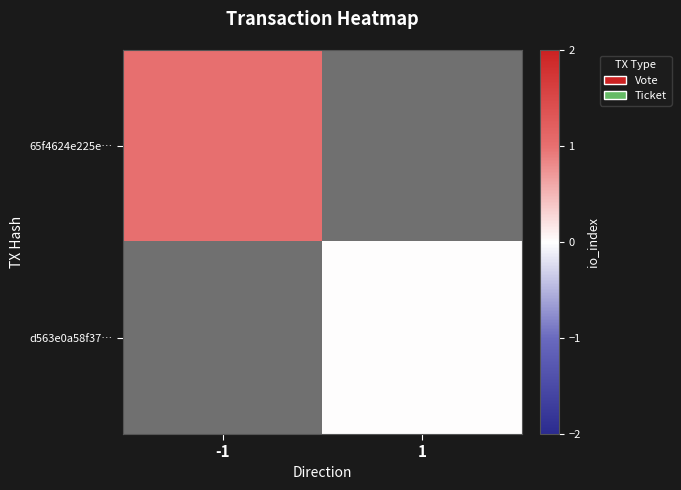

List the labels in order of 65f4624e225e… value, largest first.

-1, 1